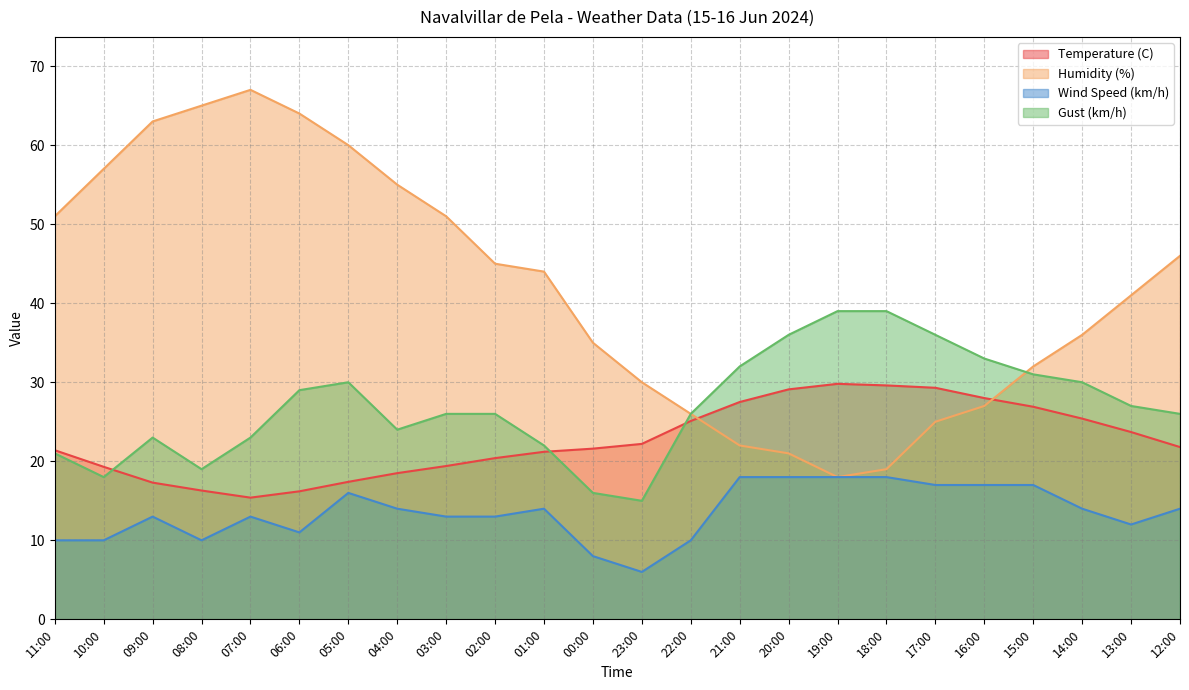

Rank the categories by Temperature (C) value from lowest to highest.

07:00, 06:00, 08:00, 09:00, 05:00, 04:00, 10:00, 03:00, 02:00, 01:00, 11:00, 00:00, 12:00, 23:00, 13:00, 22:00, 14:00, 15:00, 21:00, 16:00, 20:00, 17:00, 18:00, 19:00